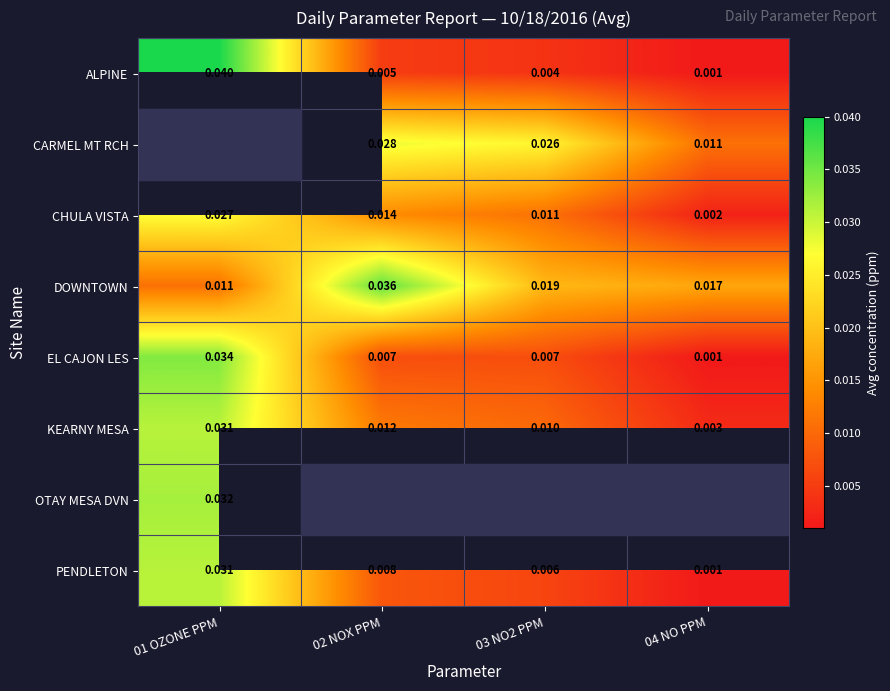

Is the value of CHULA VISTA at 02 NOX PPM greater than the value of PENDLETON at 02 NOX PPM?

Yes